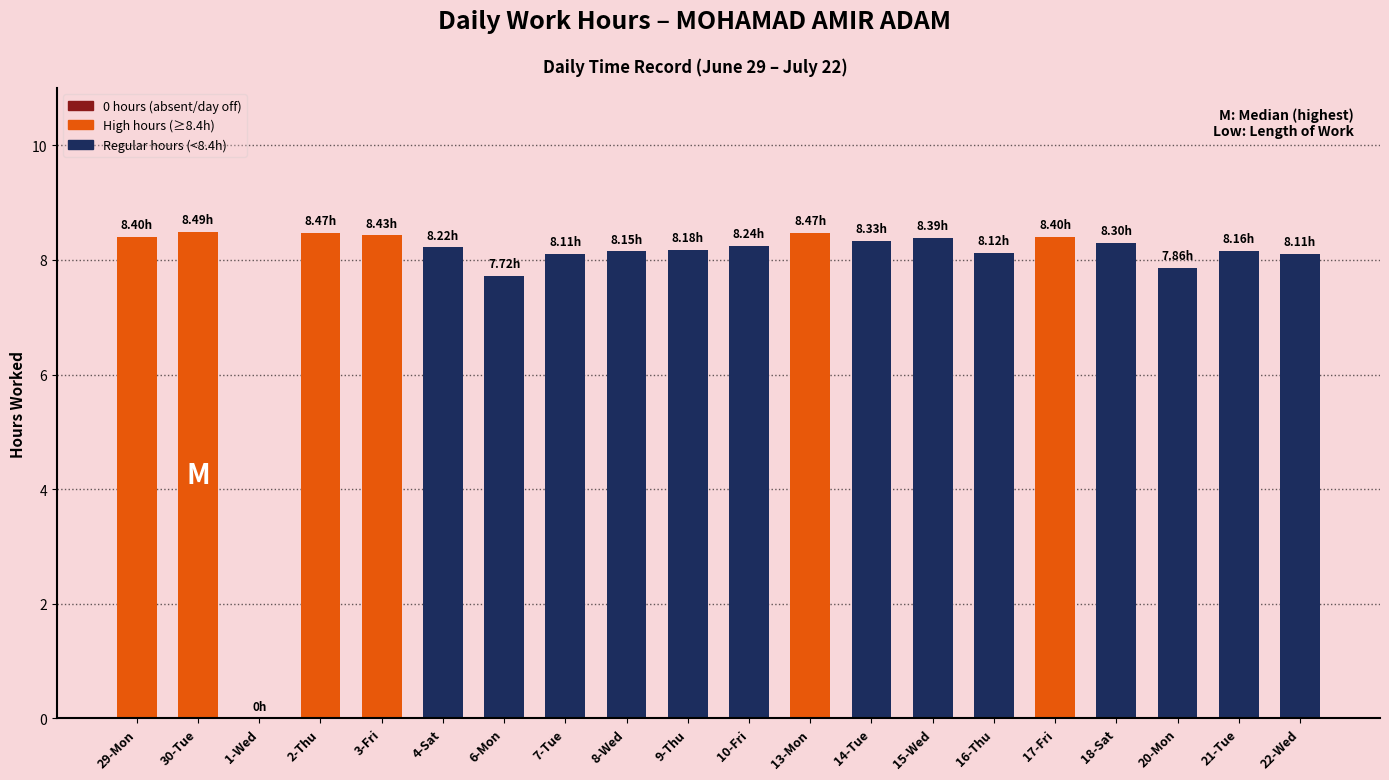

The value at 29-Mon is 12.1. True or false?

False